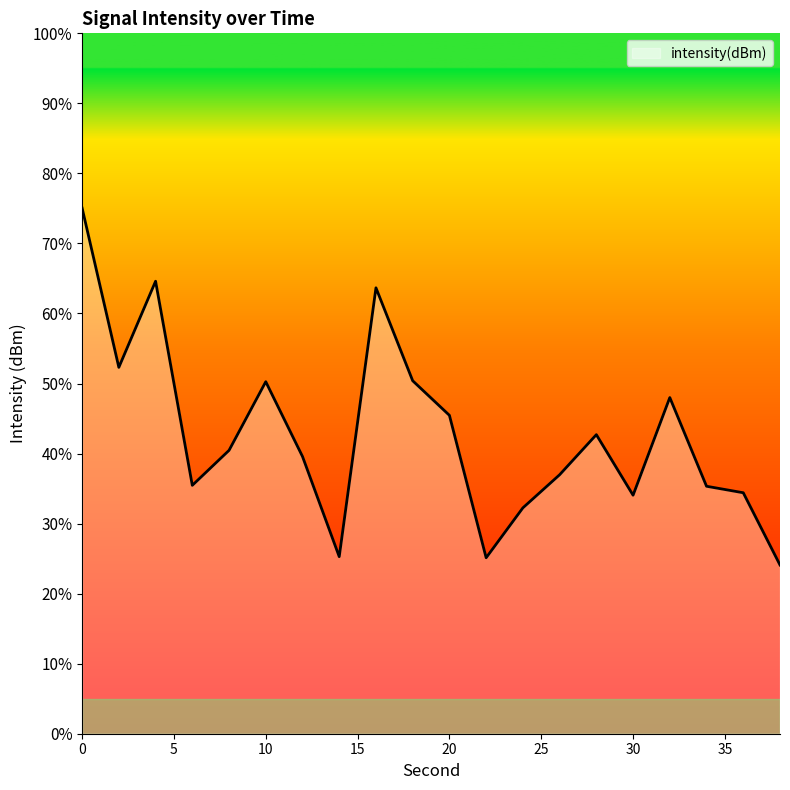

Is it true that the value at 12 is -125.3?

True